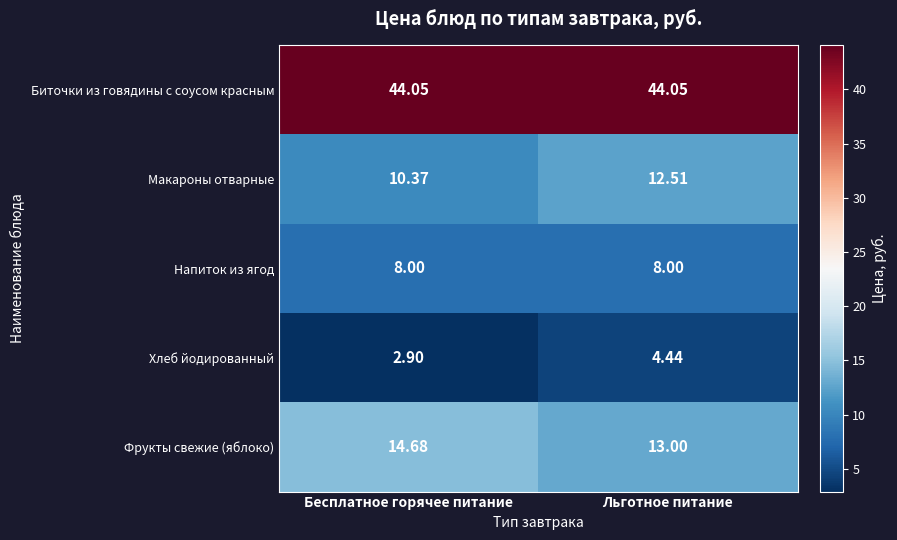

At which label does Макароны отварные reach its minimum?

Бесплатное горячее питание